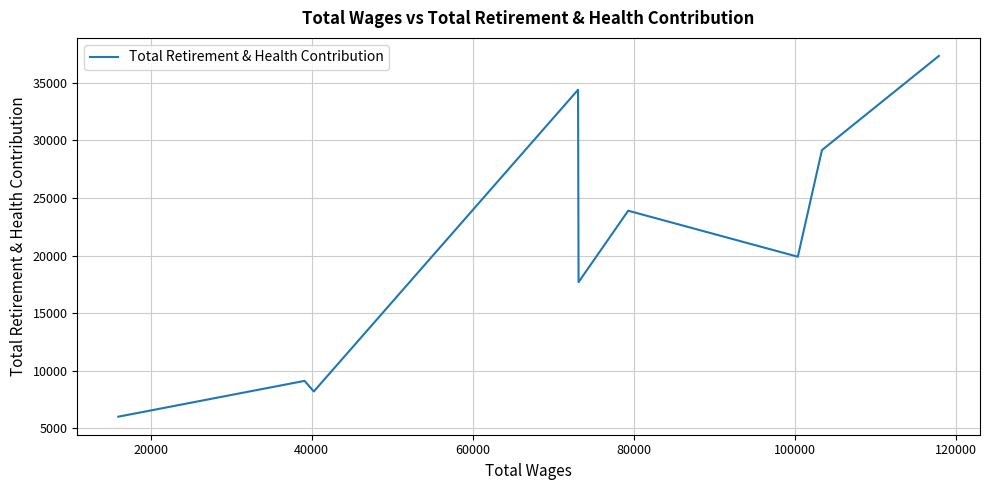

How many data points are less than 19896?

4